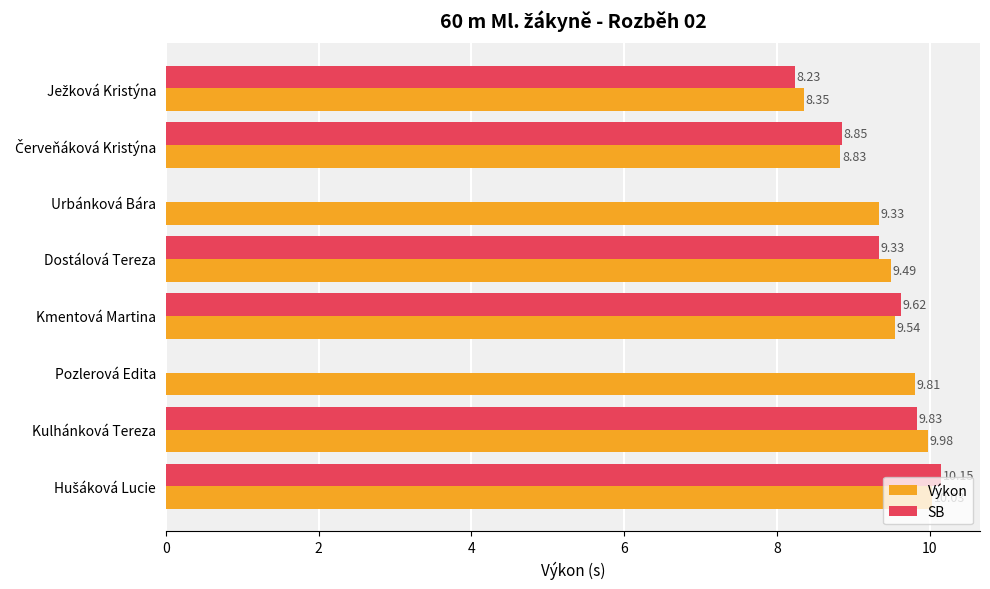

What is the total value across all series at Pozlerová Edita?

9.8